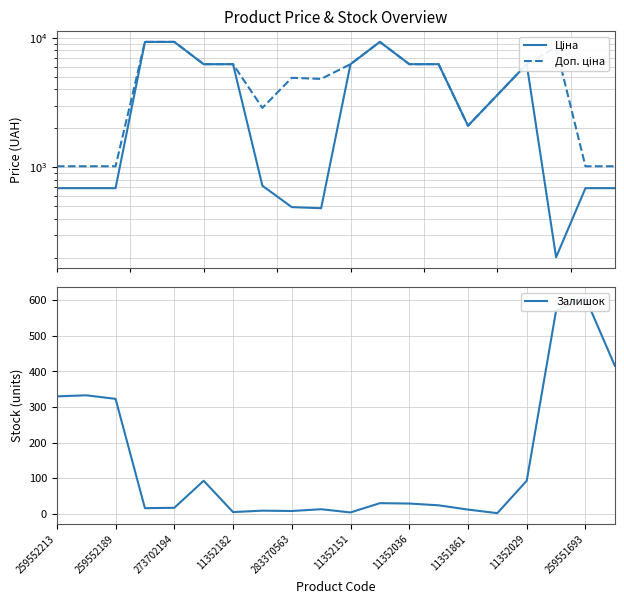

Which series has the widest spread of values?

Ціна